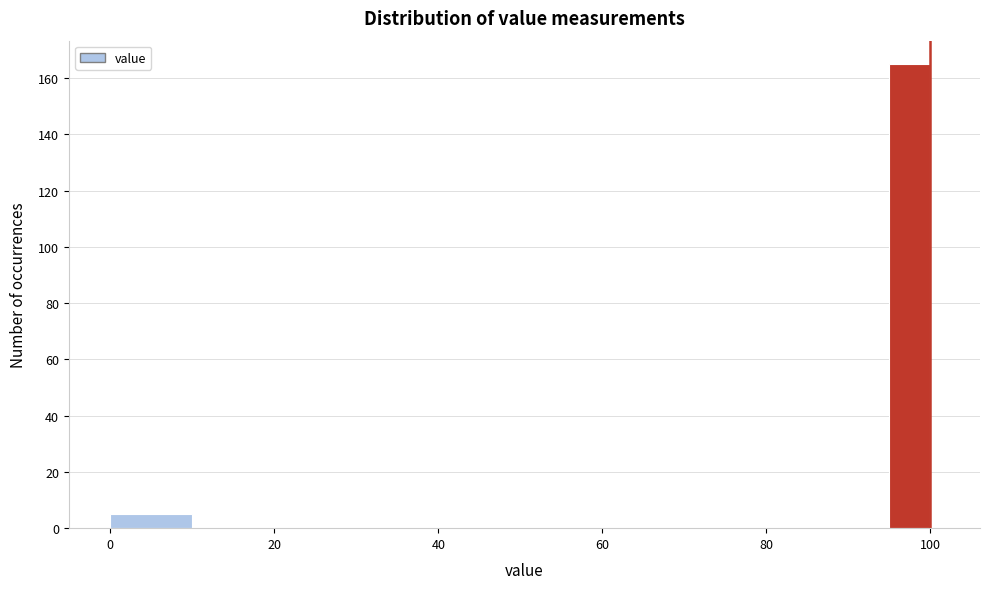

Read against the x-axis, roughly where is the centre of the tallest bar?

98